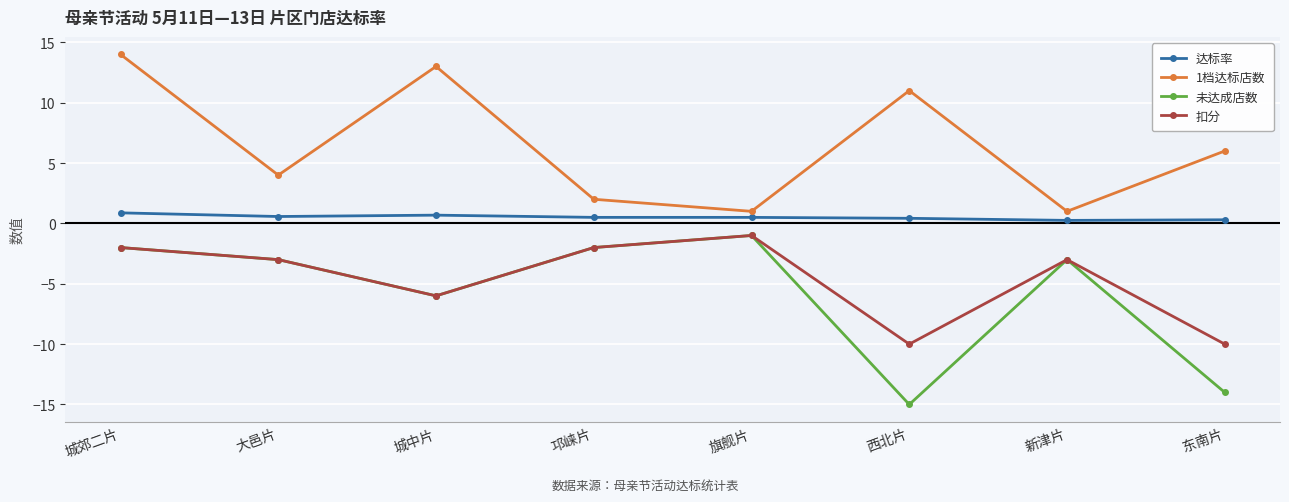

What position from the left is 邛崃片?

4